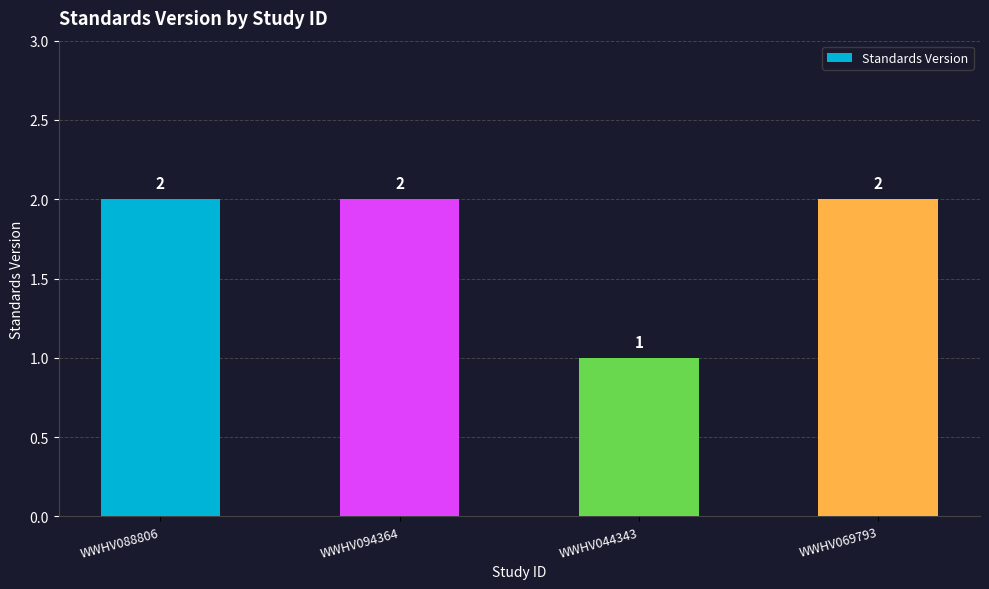

What is the change in value from WWHV094364 to WWHV044343?

-1